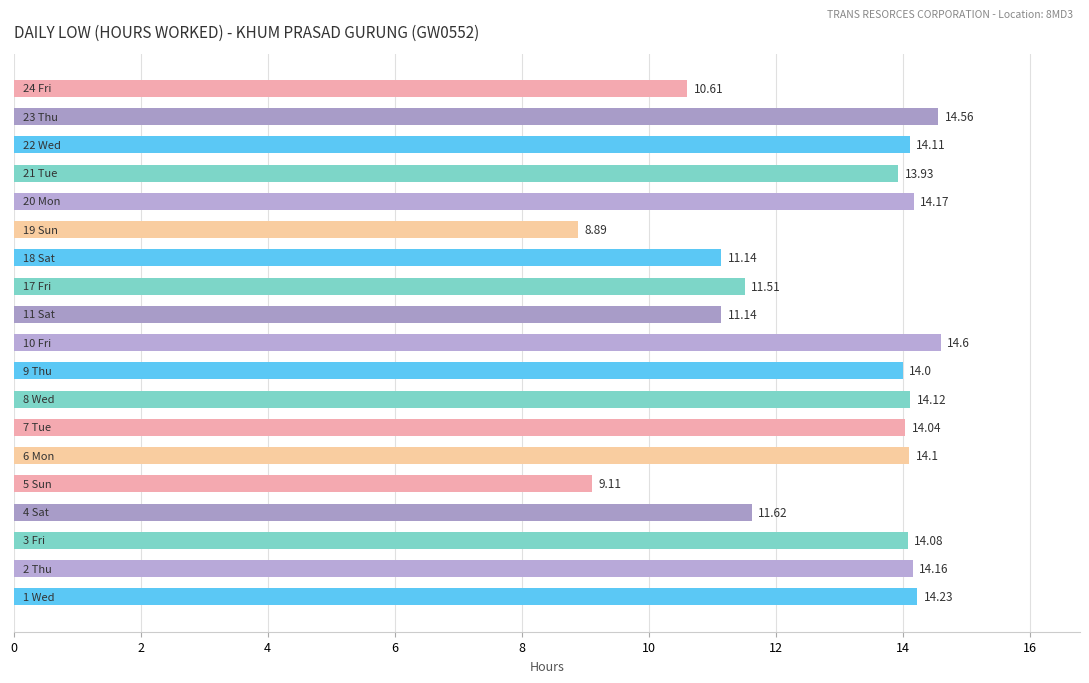

What is the difference between the maximum and minimum values?

5.7